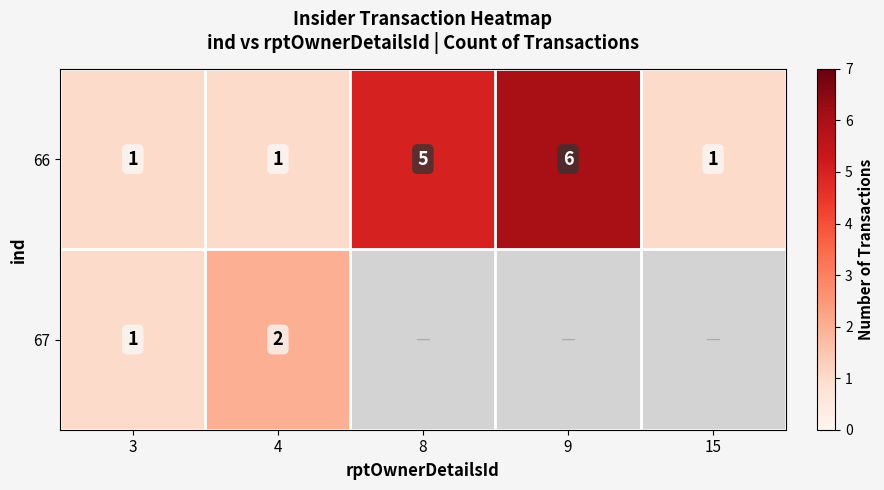

True or false: 67 has a value of 1 at 4.

False